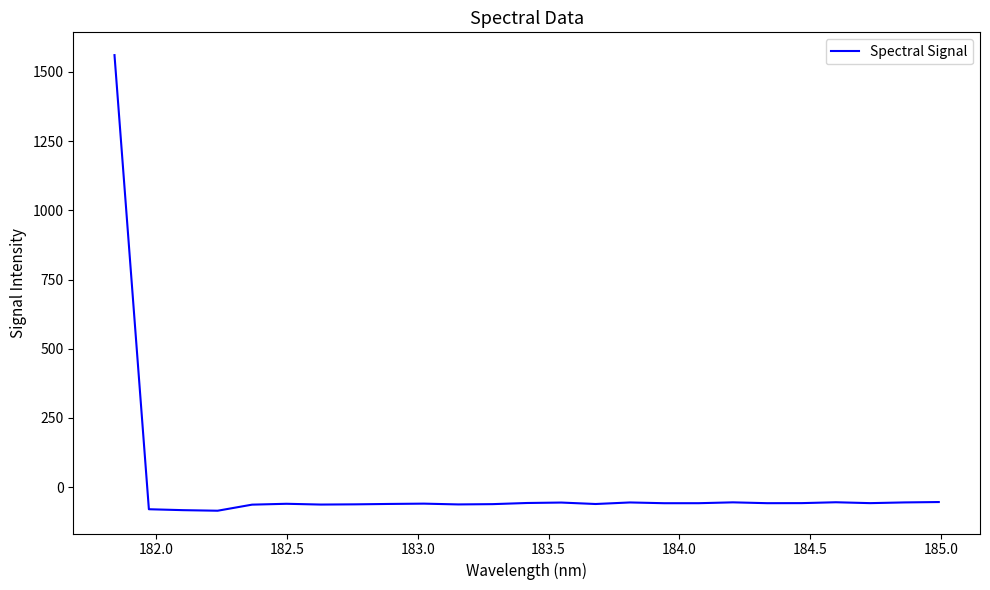

What is the minimum value shown in the chart?

-85.2